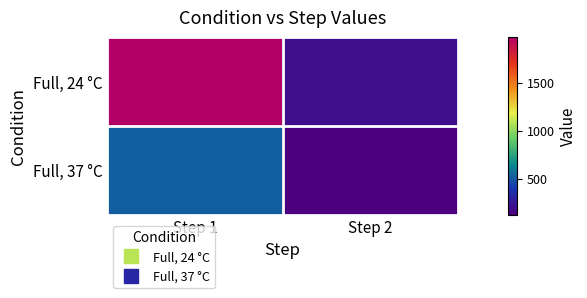

What is the difference between the highest and lowest values at Step 1?

1448